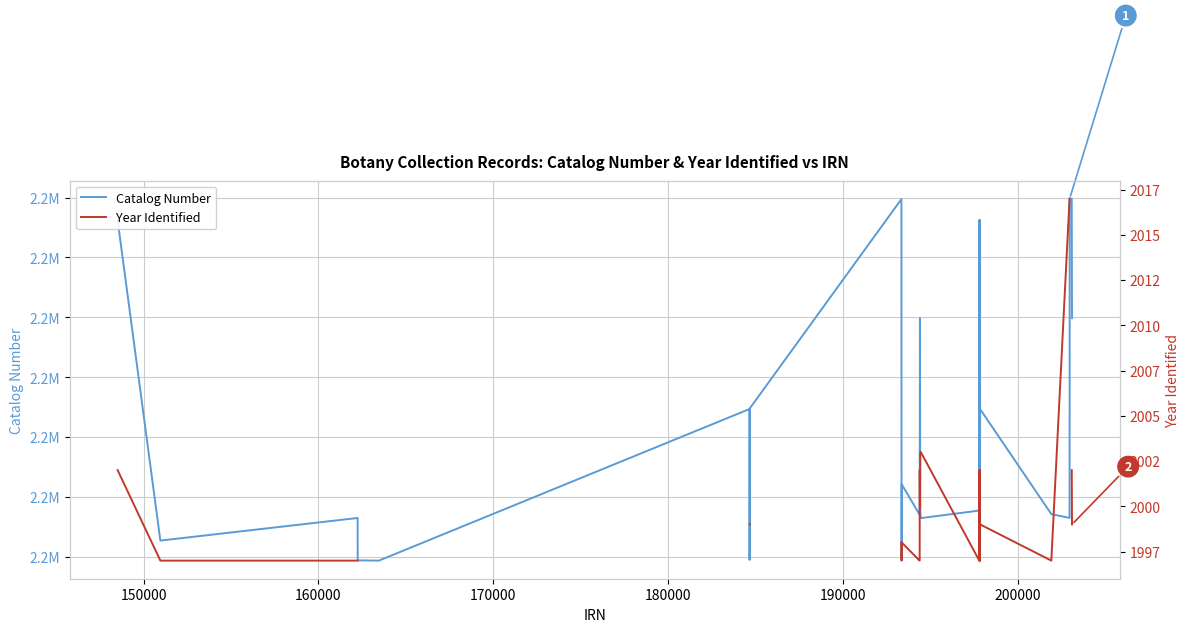

Is this an area chart (filled region under the line)?

No